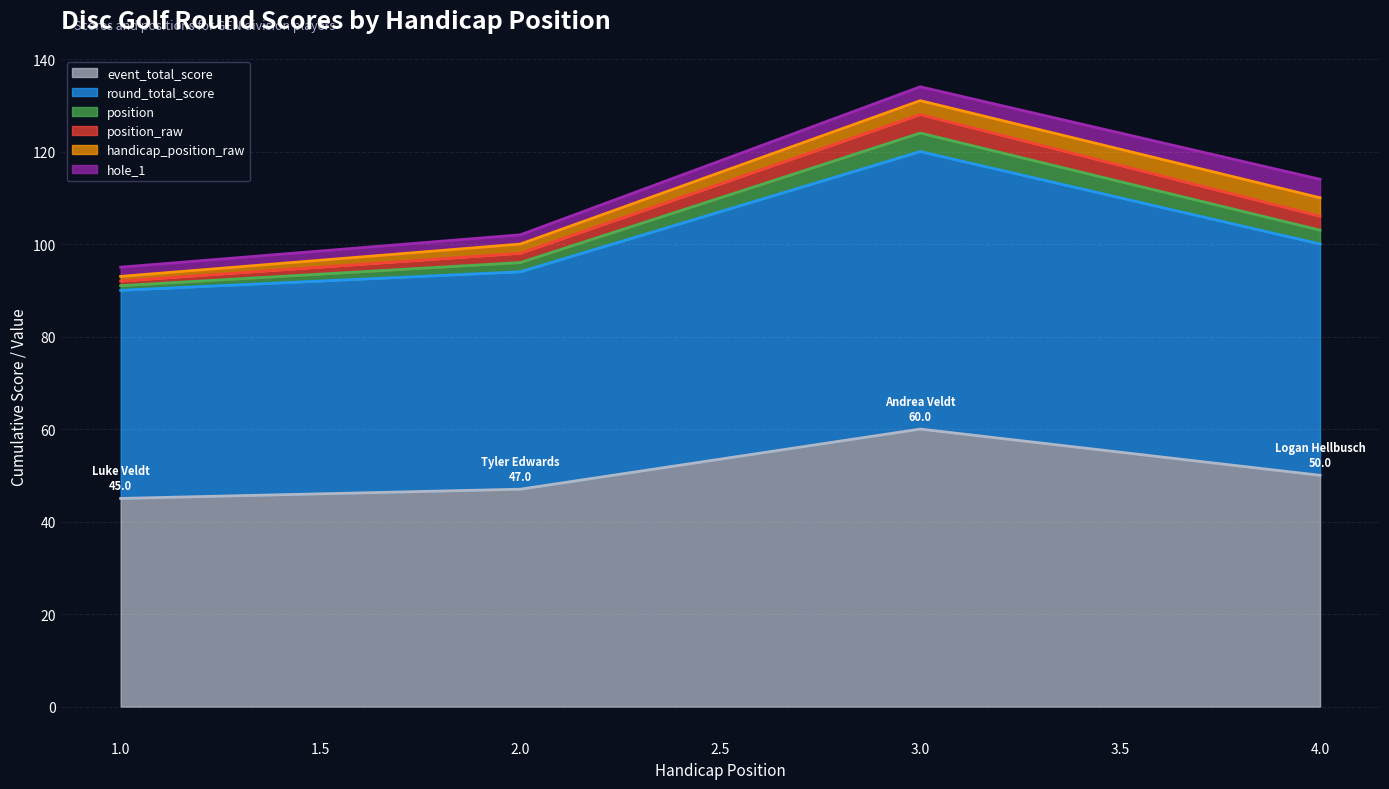

Is the value of round_total_score at 1 greater than the value of position at 2?

Yes